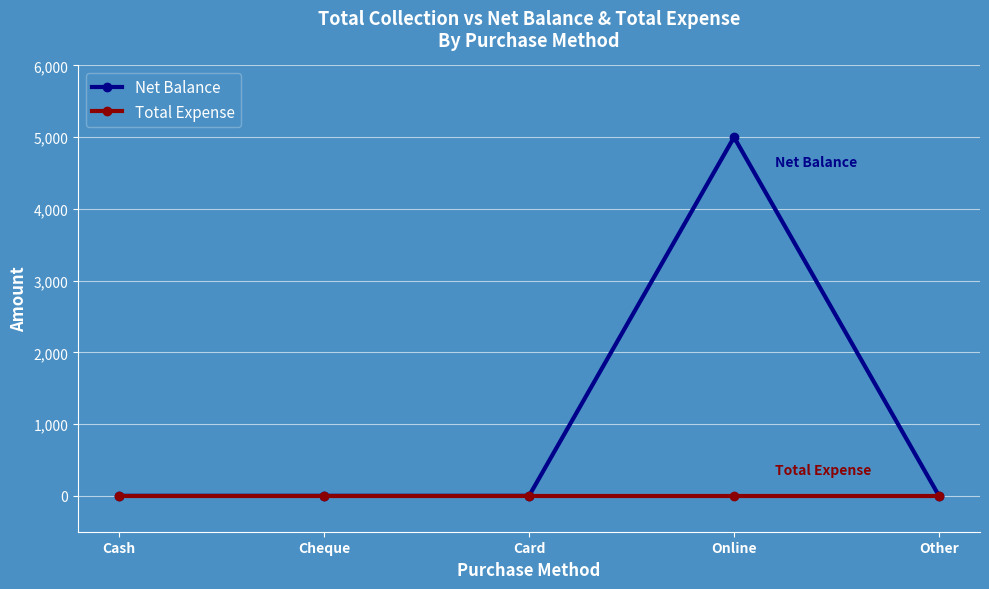

Is it true that Net Balance equals 0 at Cheque?

True